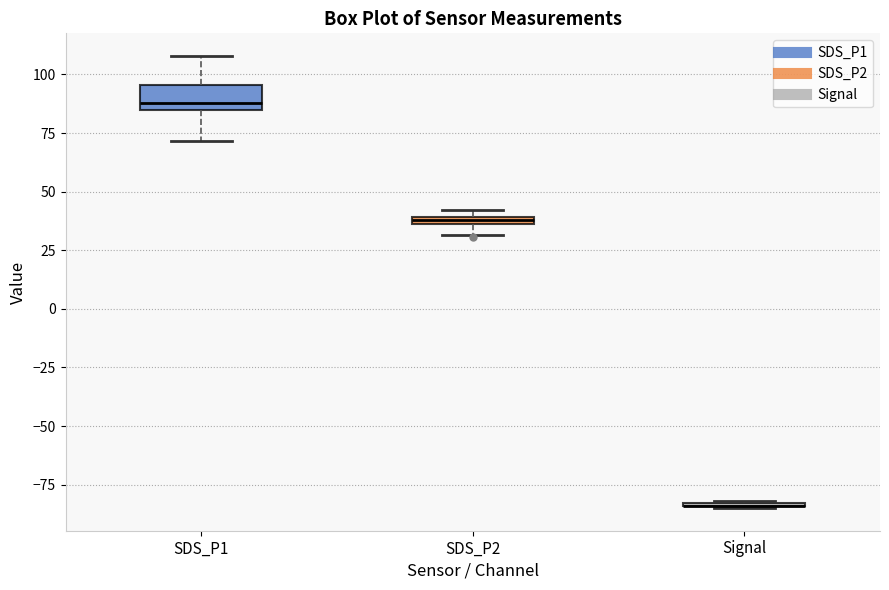

Which box is the tallest, from its lower edge to its upper edge?

SDS_P1